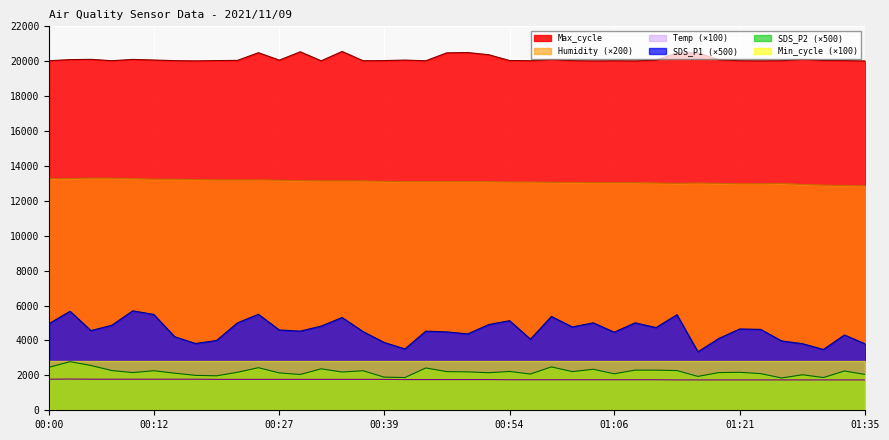

True or false: Max_cycle and Humidity intersect in this chart.

False